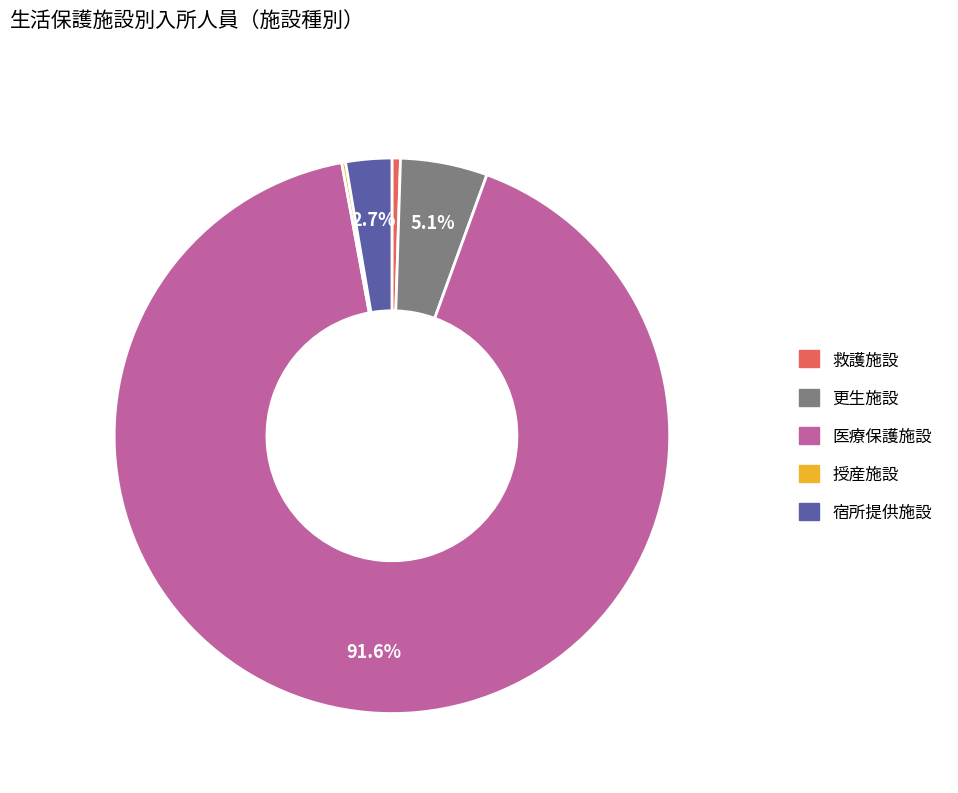

To the nearest percent, what is the average slice percentage?

20%